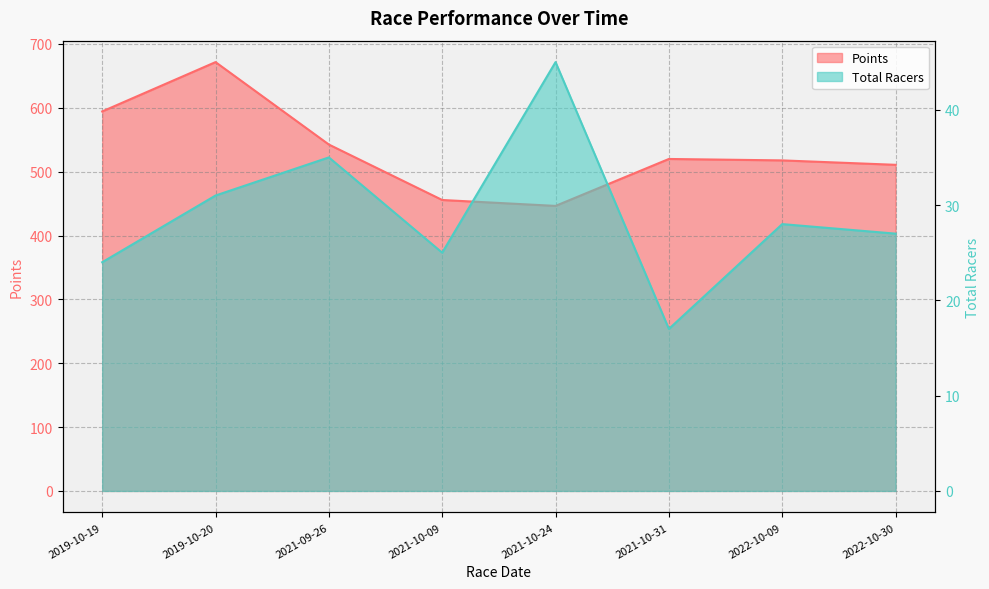

Is it true that Total Racers equals 22.6 at 2021-10-31?

False